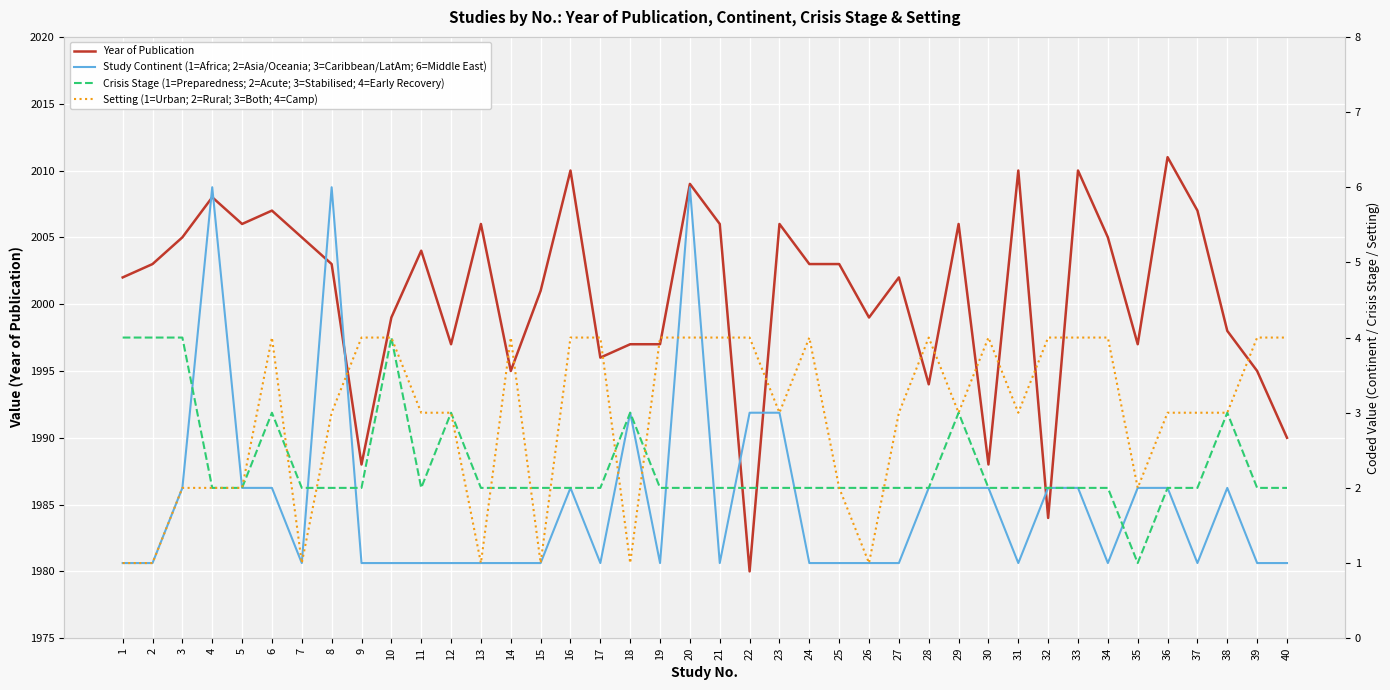

Rank the series by their maximum value, from lowest to highest.

Crisis Stage (1=Preparedness; 2=Acute; 3=Stabilised; 4=Early Recovery), Setting (1=Urban; 2=Rural; 3=Both; 4=Camp), Study Continent (1=Africa; 2=Asia/Oceania; 3=Caribbean/LatAm; 6=Middle East), Year of Publication